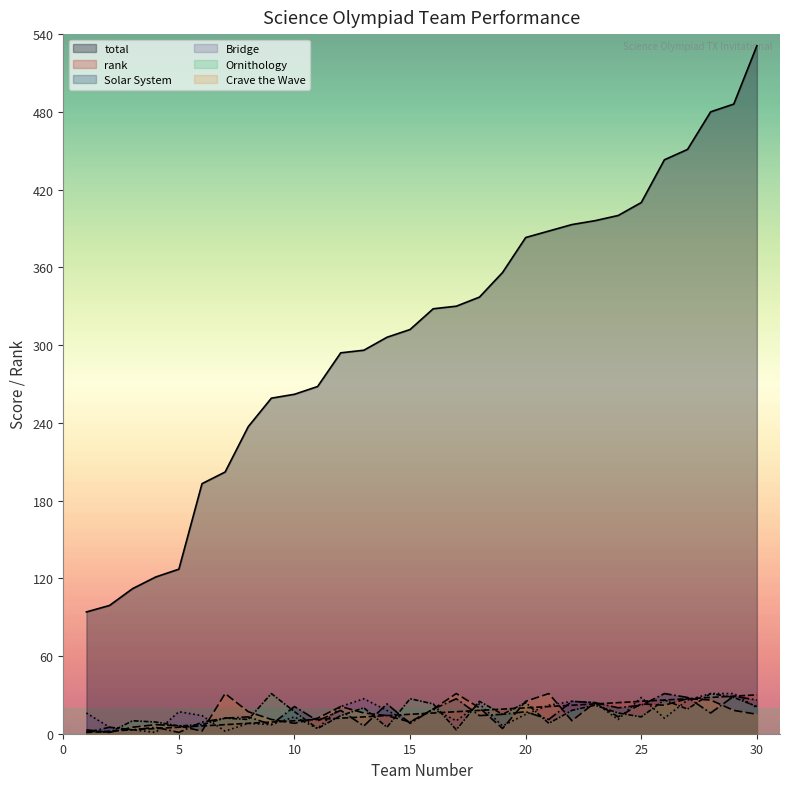

At which label is Bridge closest to 16?

1